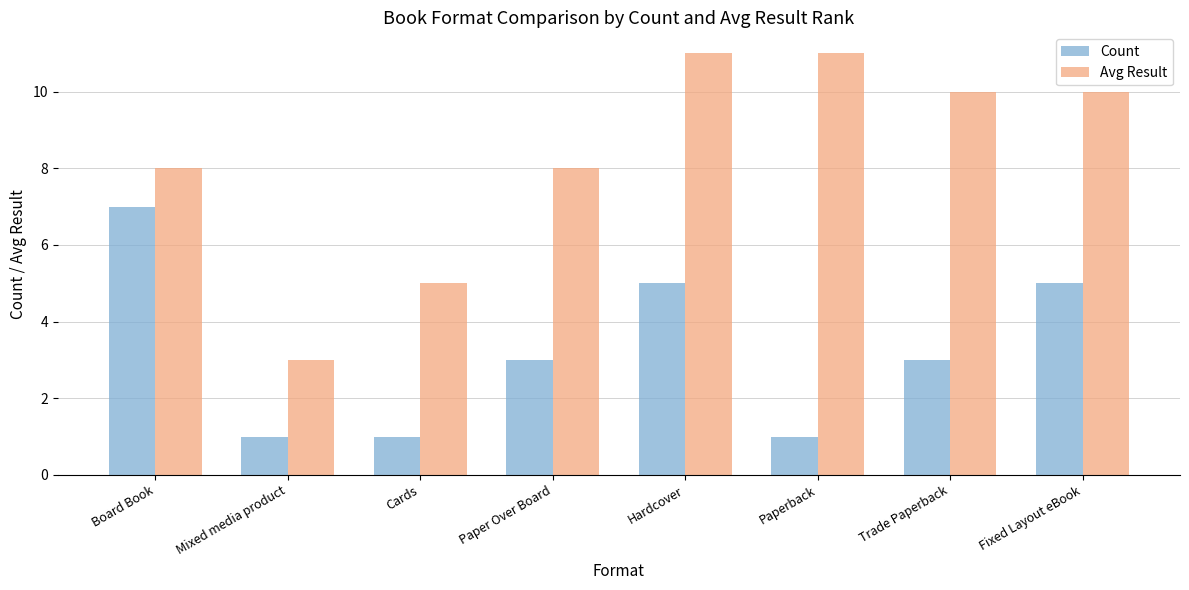

Count the Count values in the range 1 to 5.

7